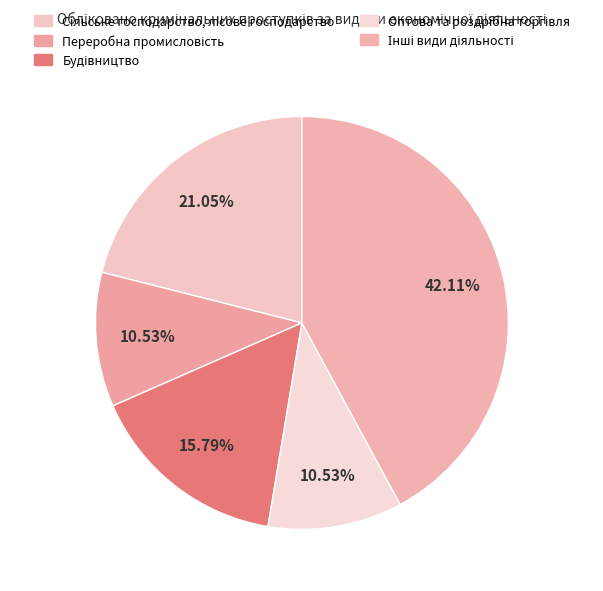

What percentage do Оптова та роздрібна торгівля and Будівництво together represent?

26.3%